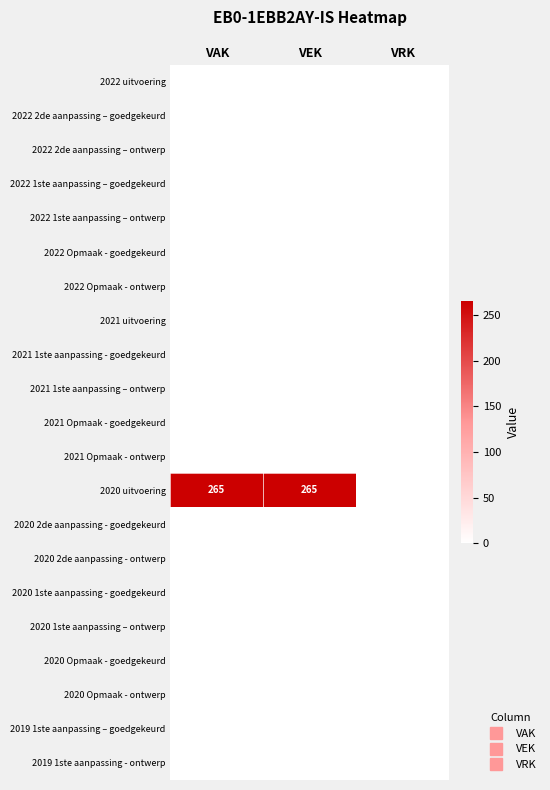

Which series has the widest spread of values?

2020 uitvoering